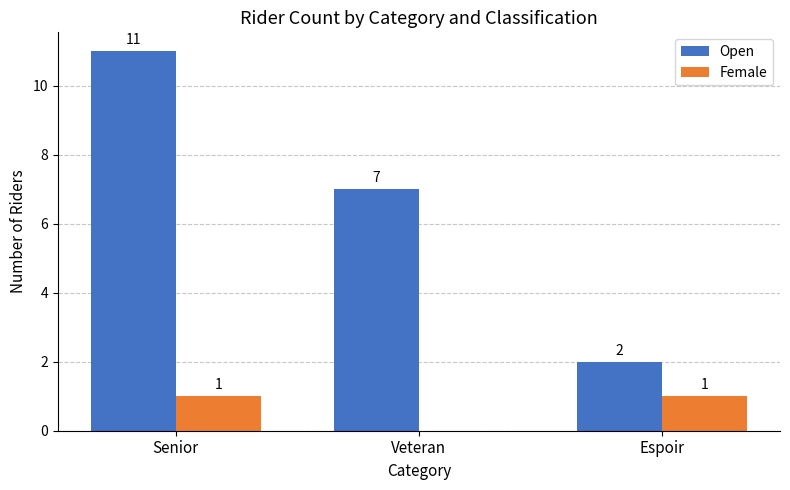

Between Senior and Espoir, which series saw the biggest shift?

Open